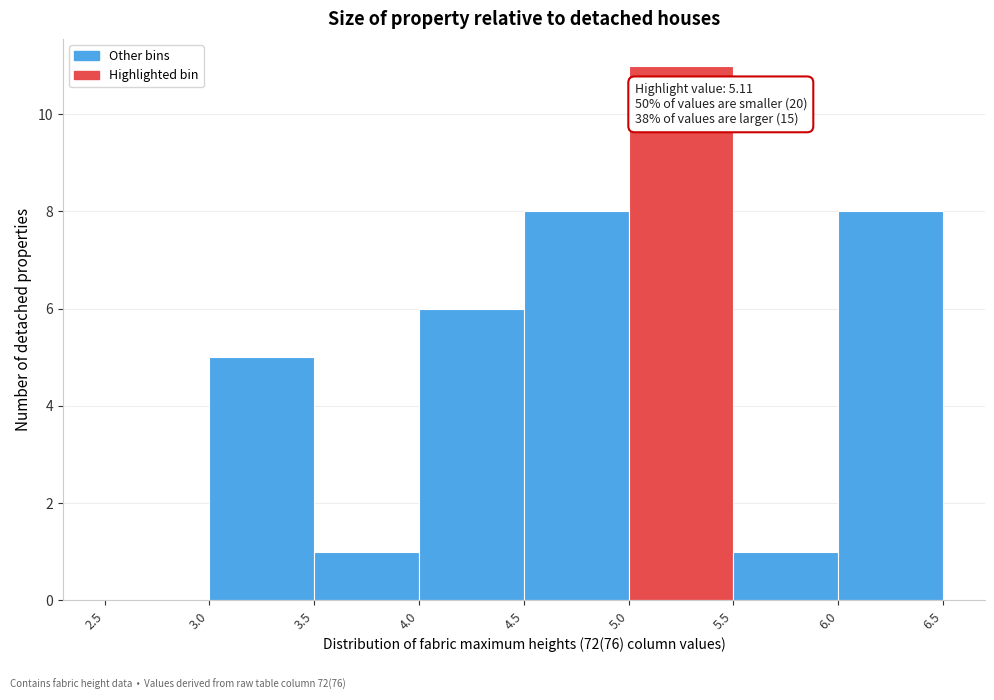

Over which range of the x-axis is the bar tallest?

5.0 to 5.5